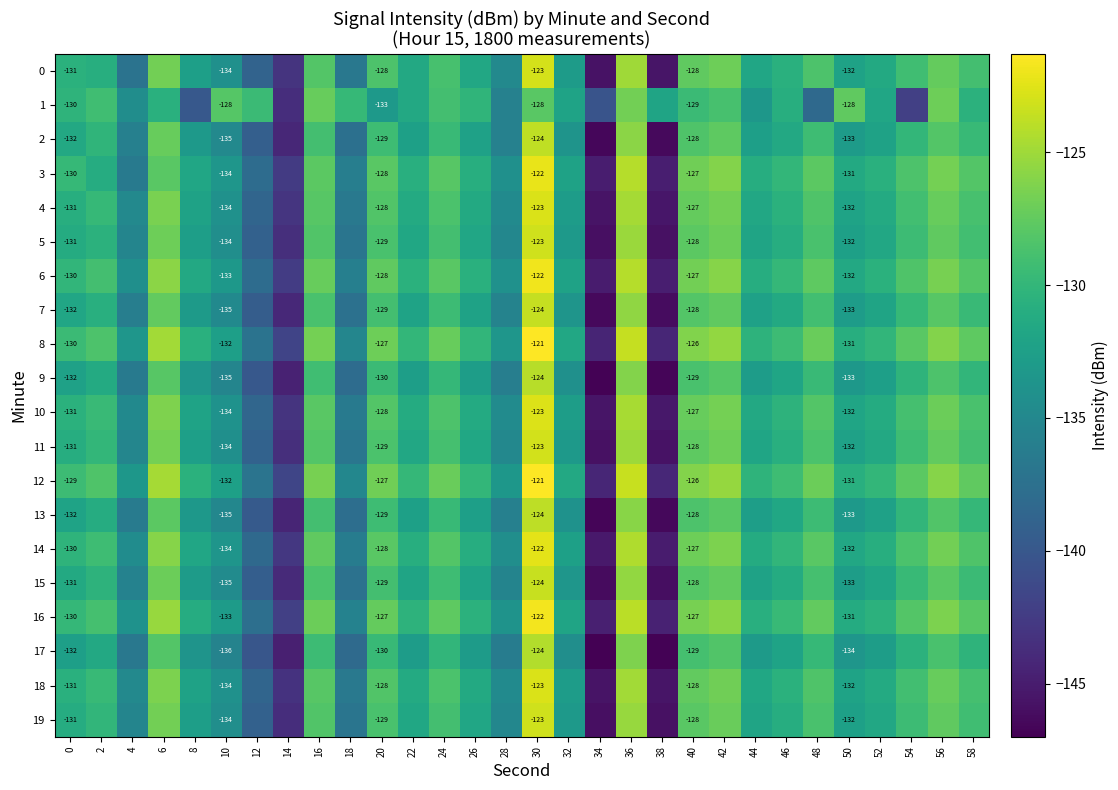

Between 22 and 54, which series saw the biggest shift?

1